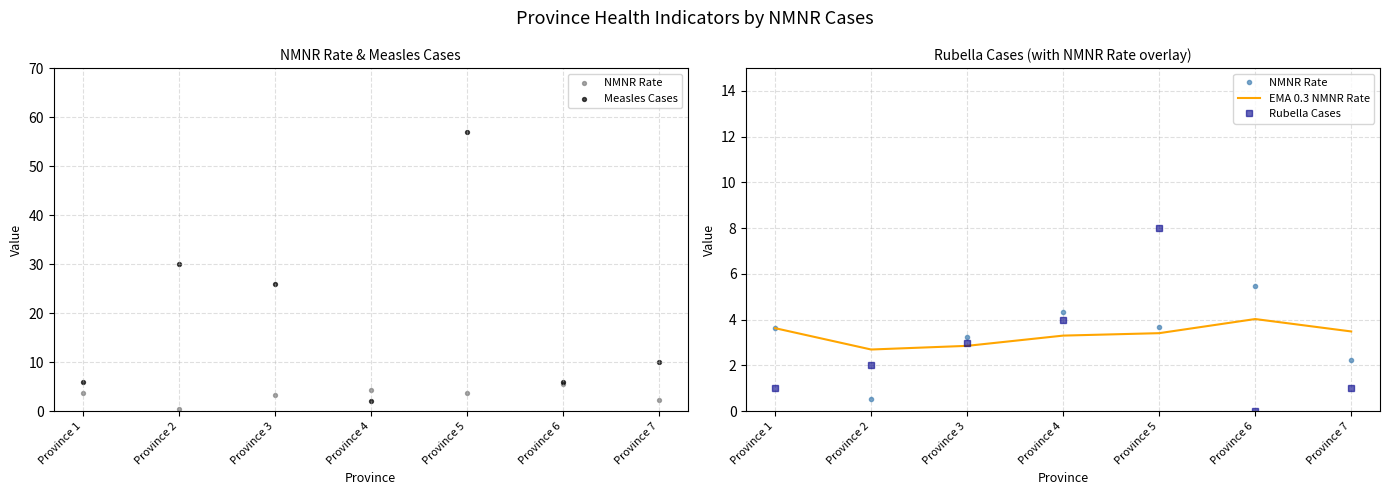

What are all the series names shown in the legend?

NMNR Rate, Measles Cases, EMA 0.3 NMNR Rate, Rubella Cases